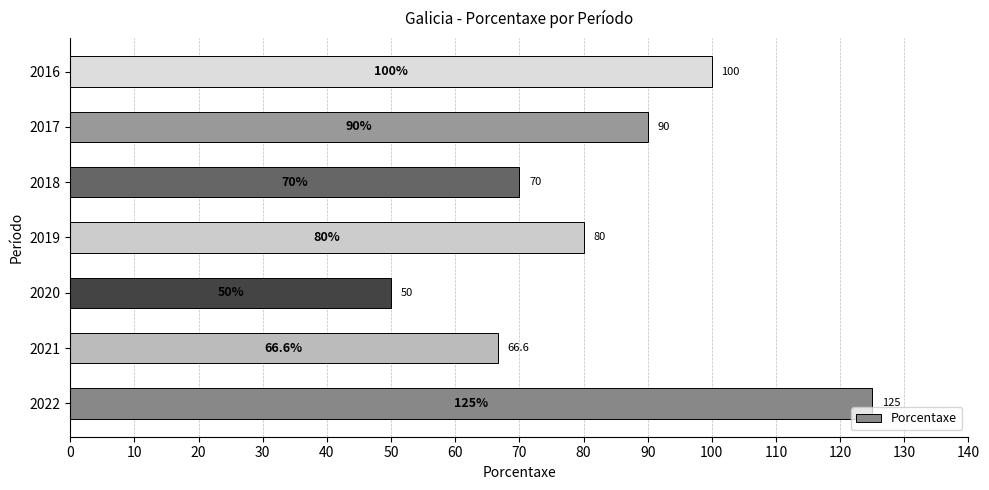

How many values are below 80?

3